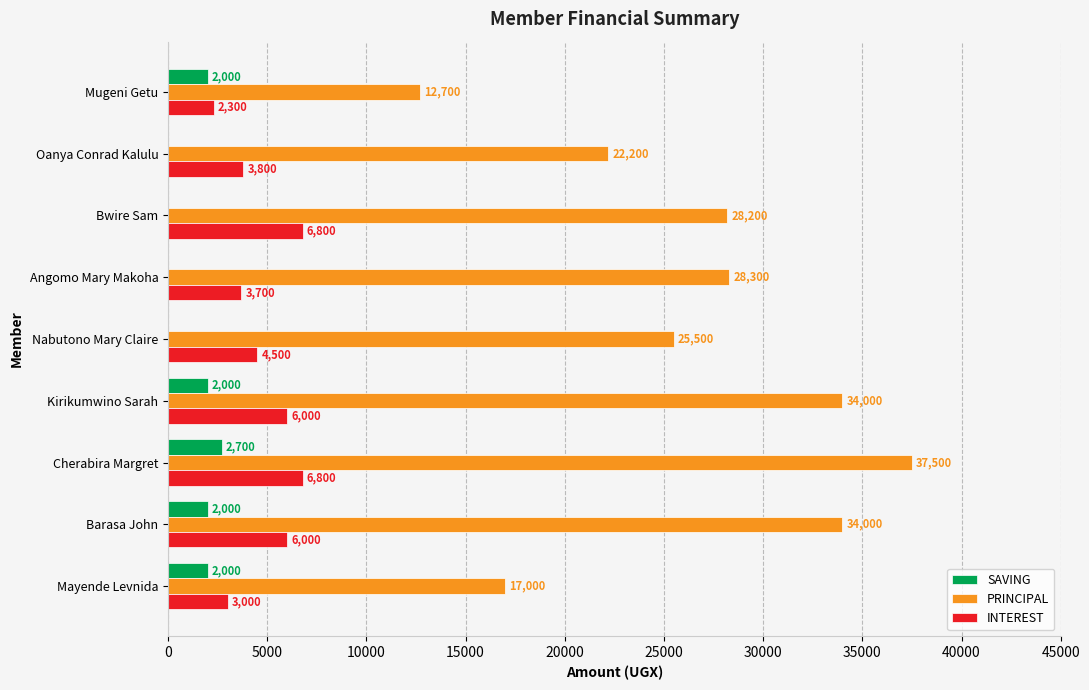

Which series has the widest spread of values?

PRINCIPAL